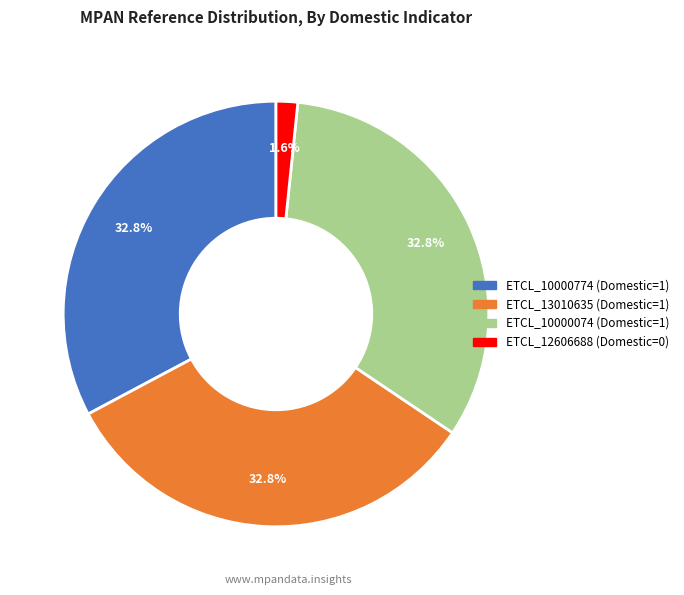

To the nearest percent, what percentage of the pie is ETCL_10000774?

33%